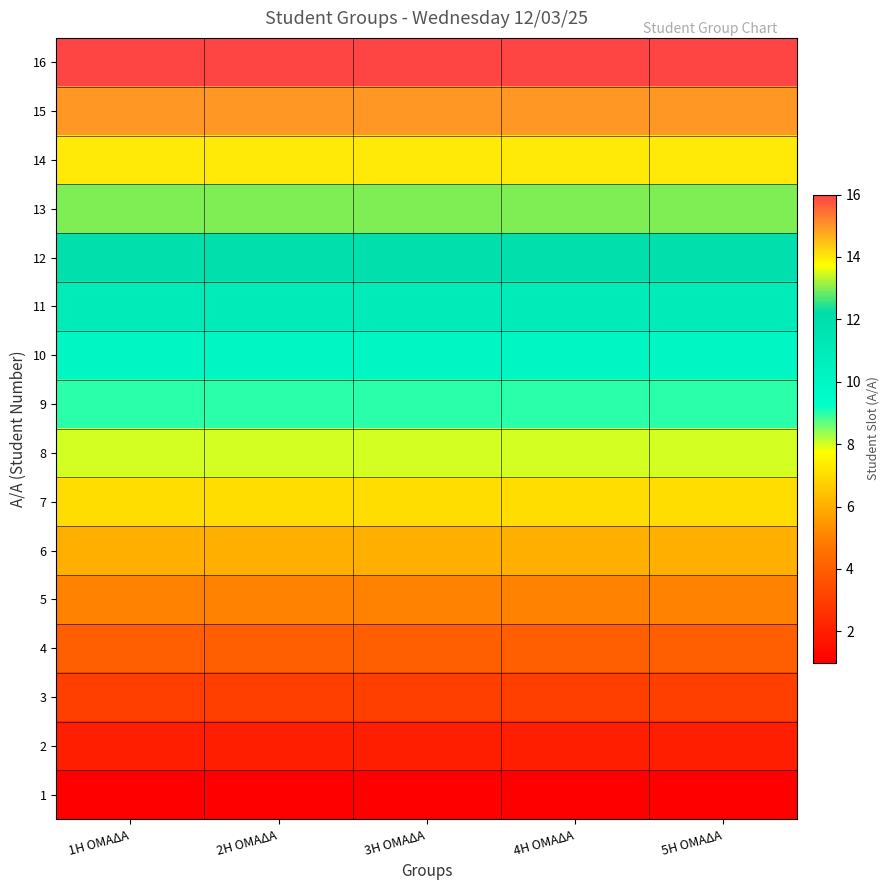

What is the total value across all series at 5Η ΟΜΑΔΑ?

136